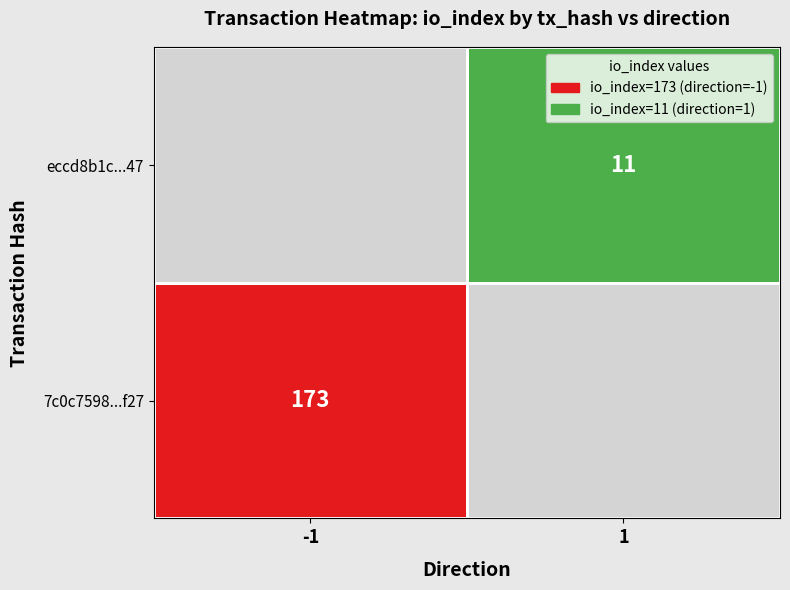

What is the greatest value displayed?

173